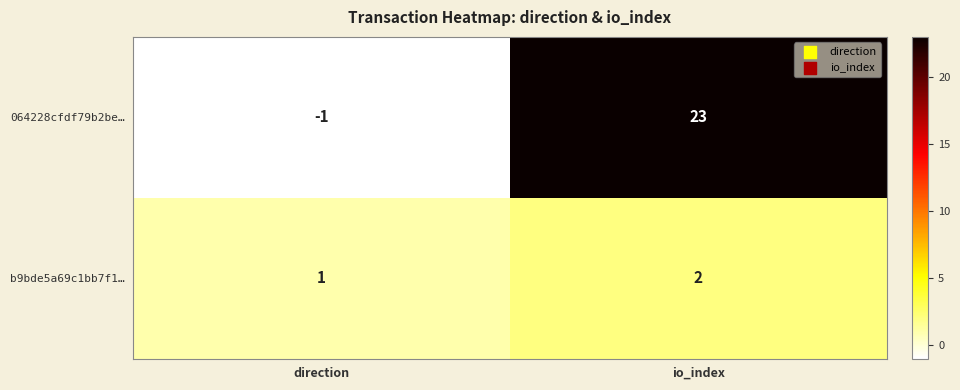

At which label does b9bde5a69c1bb7f1… reach its minimum?

direction